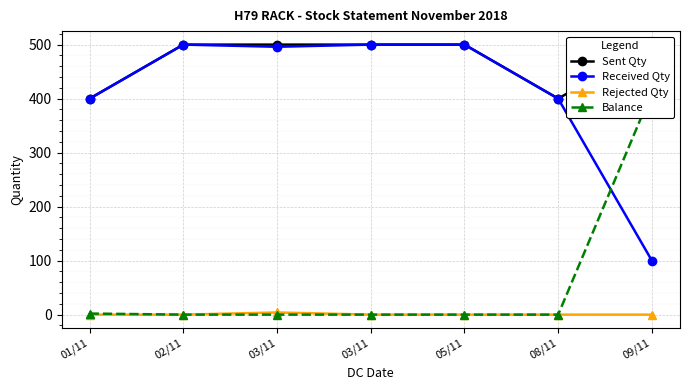

How many categories are shown in the chart?

7